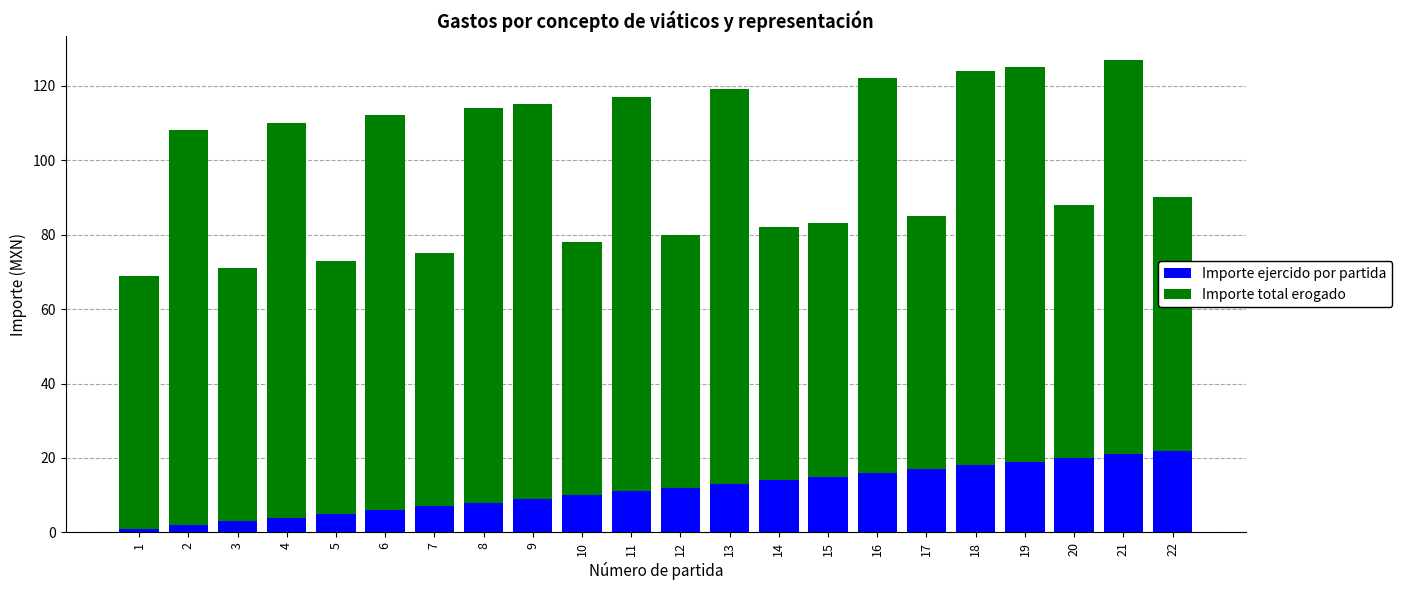

The Importe ejercido por partida series shows 8 at 14. True or false?

False